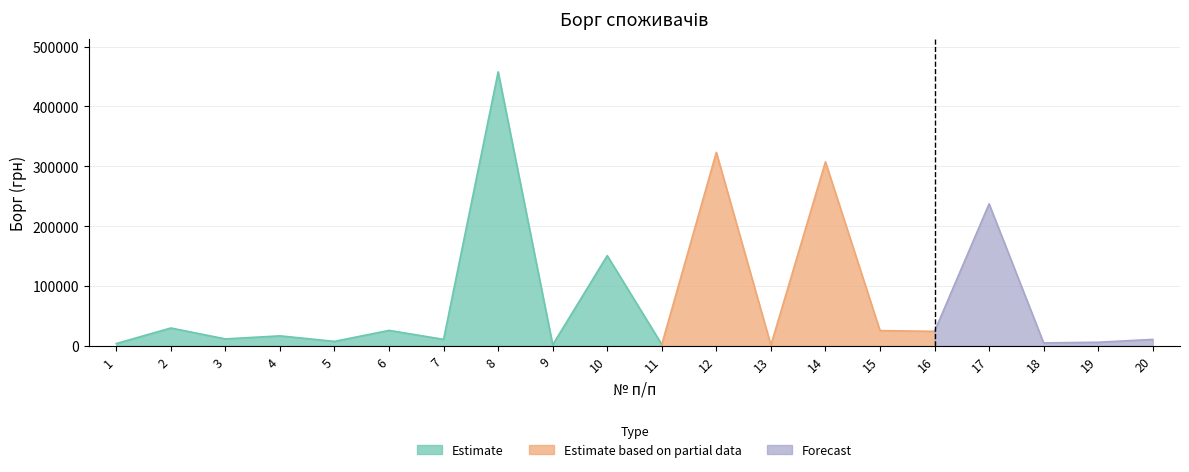

The chart shows a value of 93295.9 at 8. True or false?

False